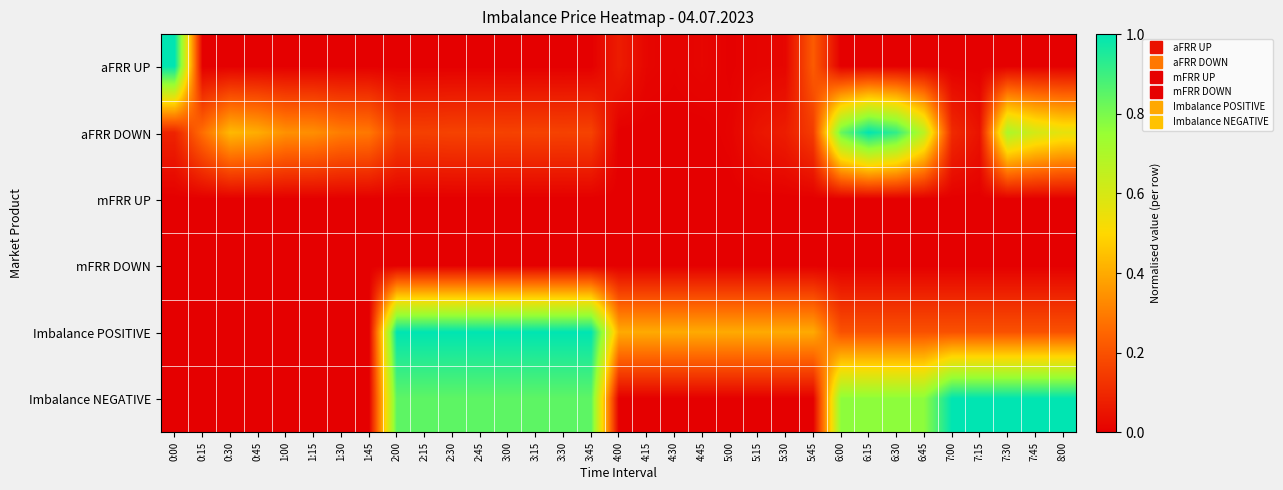

Which category has the lowest value across all series?

0:15